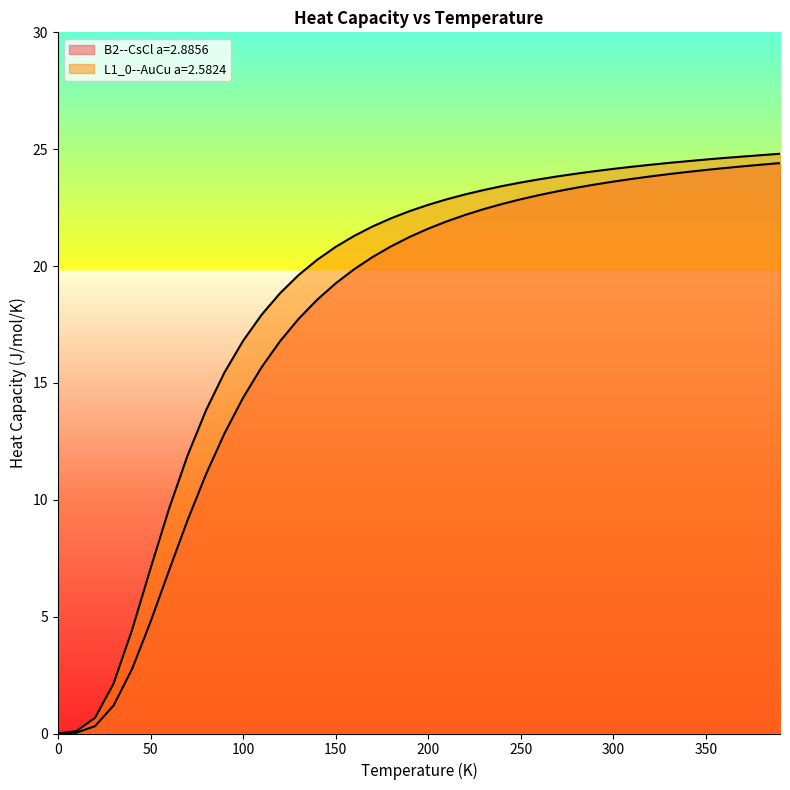

At how many categories does at least one series exceed 3?

36